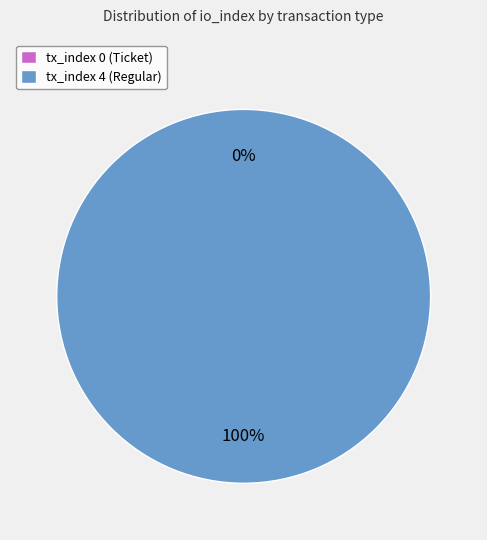

Count the number of slices in the pie.

2